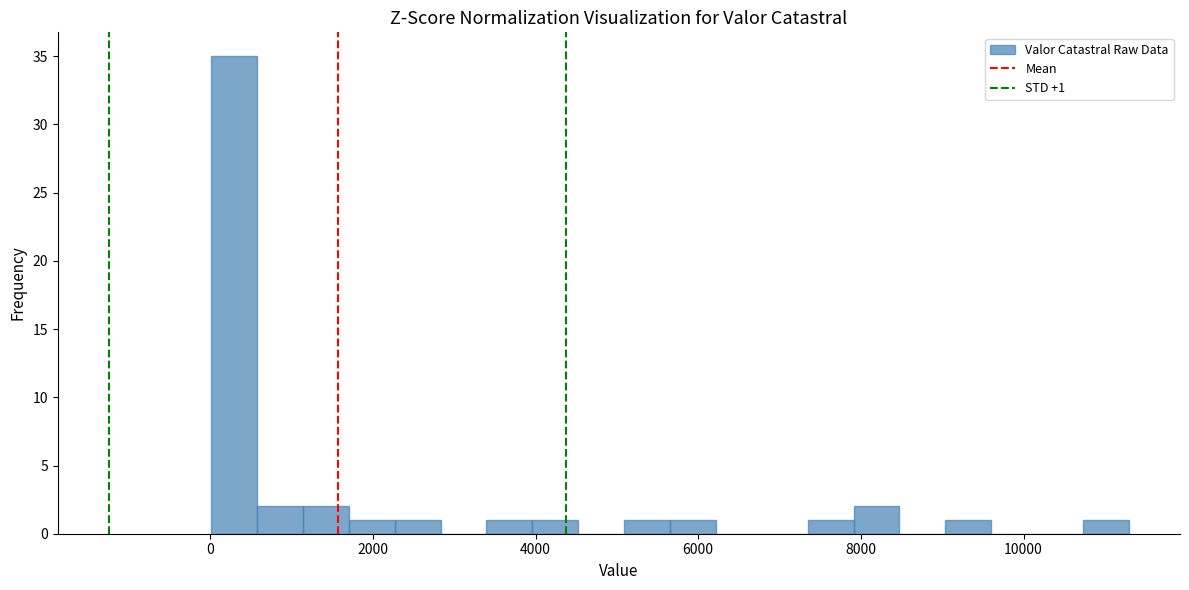

Around what value on the x-axis is the tallest bar? Give the approximate position of its centre, as read against the axis.

200